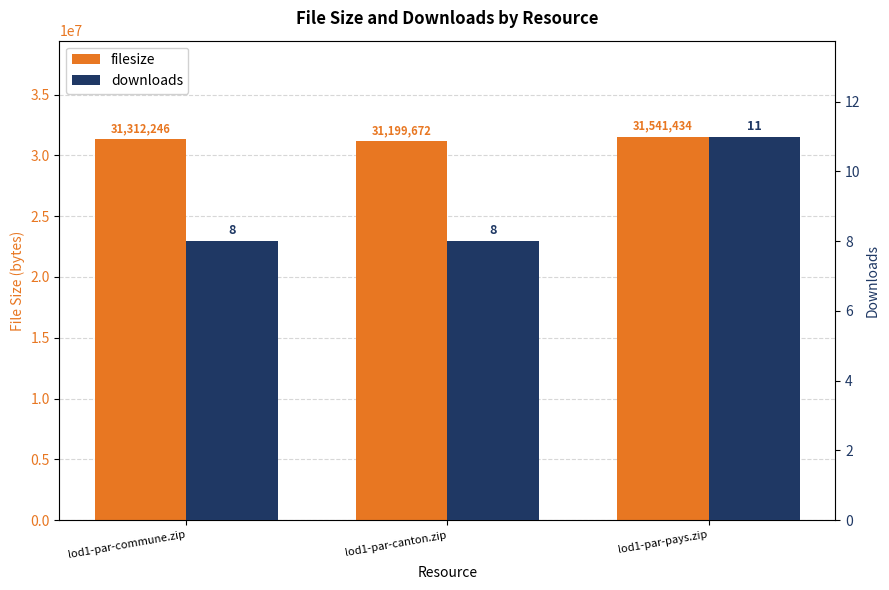

What is the sum of all downloads values?

27